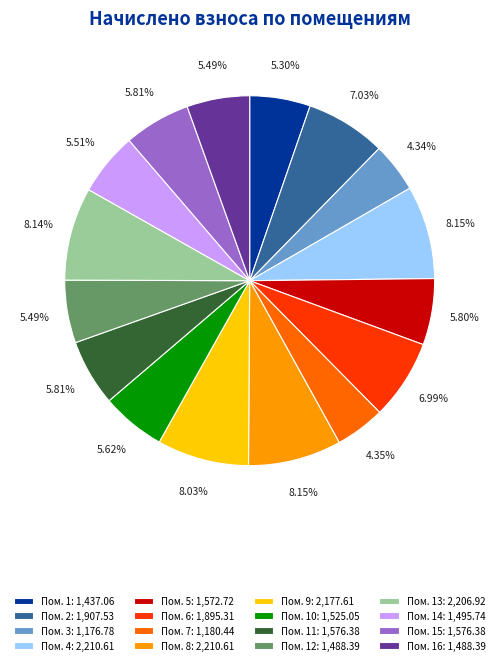

Between Пом. 9: 2,177.61 and Пом. 3: 1,176.78, which is larger?

Пом. 9: 2,177.61